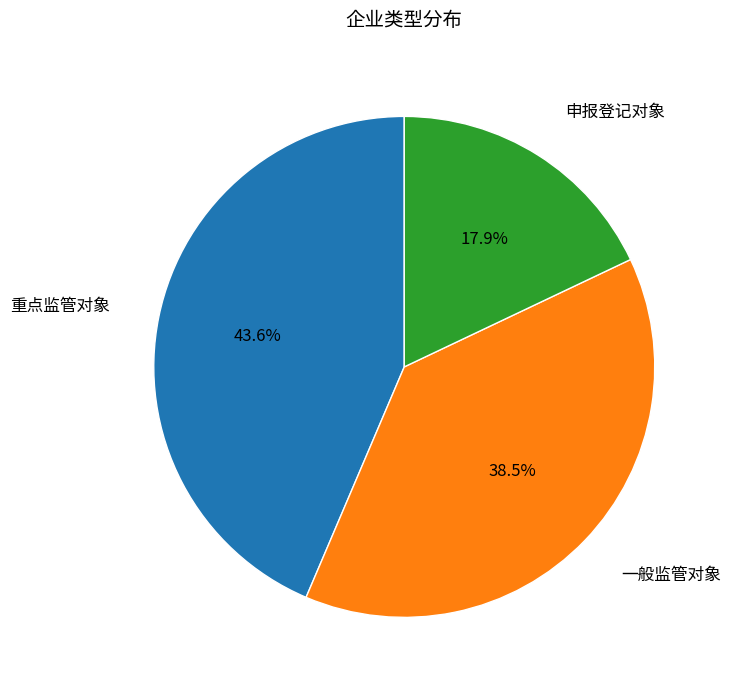

Count the number of slices in the pie.

3